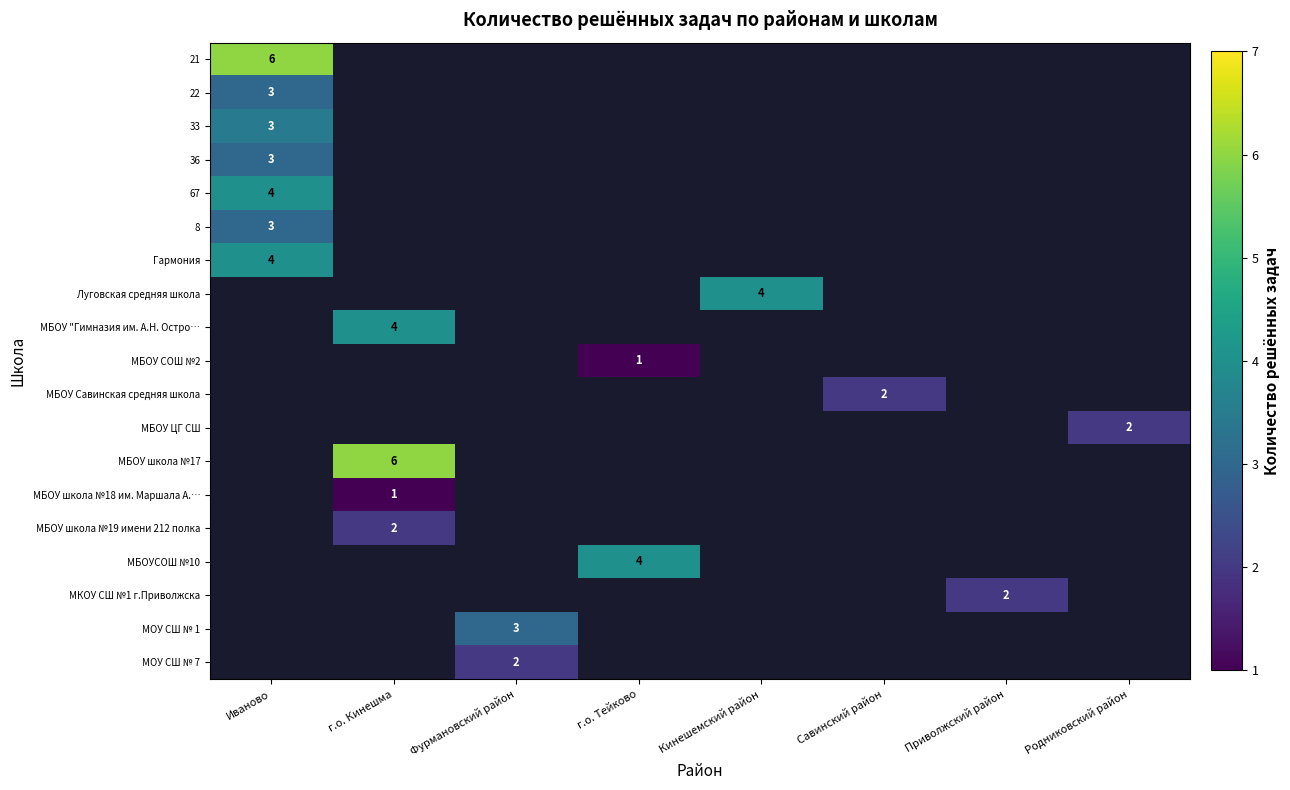

The value of 8 at Иваново is 1. True or false?

False